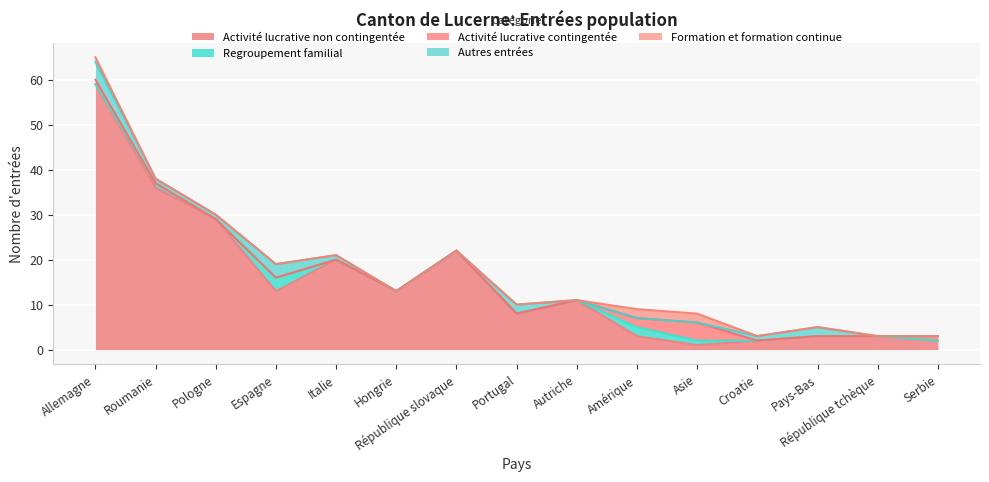

The value of Activité lucrative contingentée at République slovaque is 3. True or false?

False